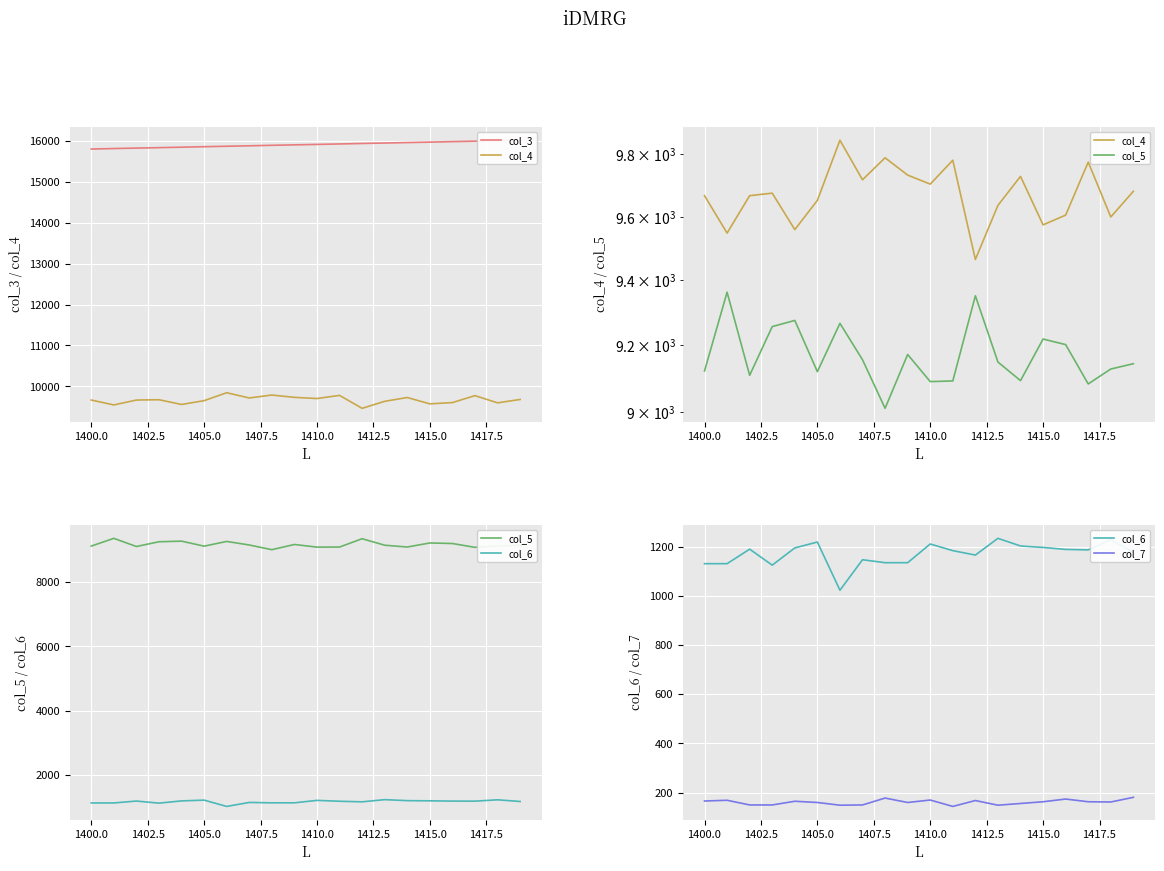

What is the sum of all col_5 values?

183404